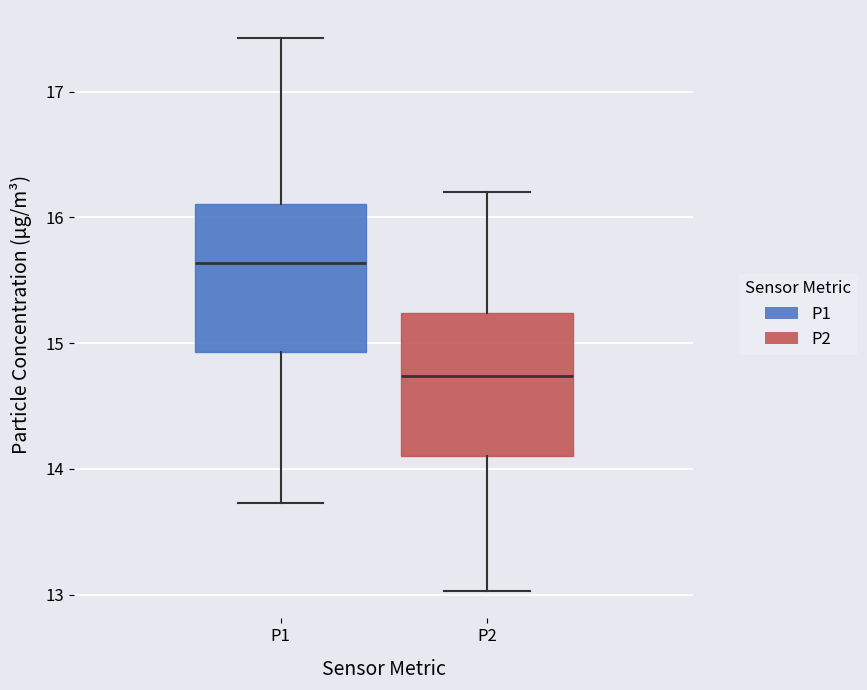

Where does the lower whisker of the box for P2 end on the y-axis? The values are not printed on the chart, so give them approximately, as read against the axis.

13.0